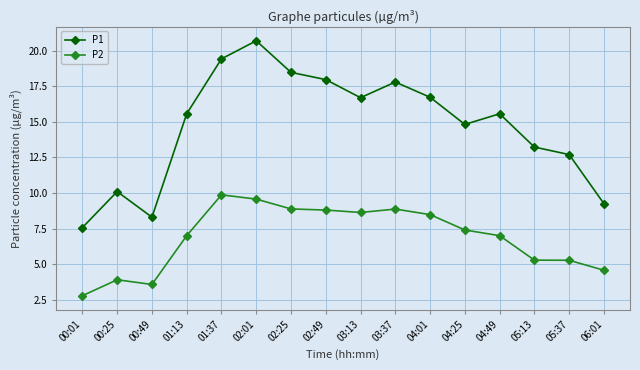

True or false: P1 and P2 intersect in this chart.

False